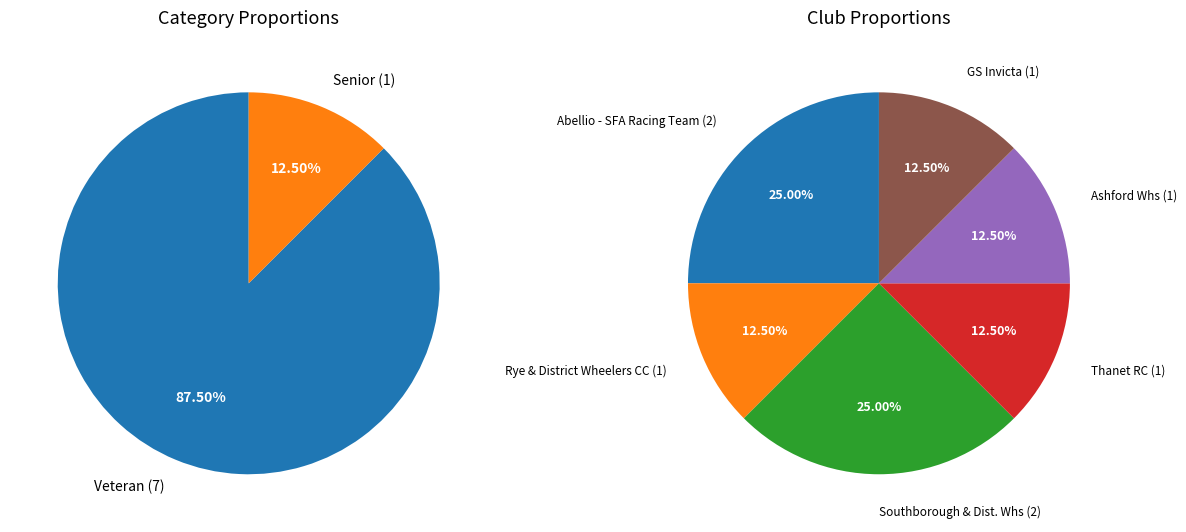

Is it true that Senior is 12% of the pie?

True